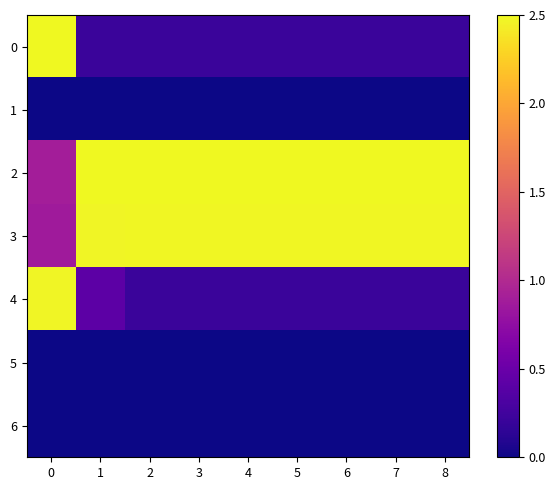

Reading right to left, extract all data points from this chart.

0: 8=0.2	7=0.2	6=0.2	5=0.2	4=0.2	3=0.2	2=0.2	1=0.2	0=2.5
1: 8=0.0	7=0.0	6=0.0	5=0.0	4=0.0	3=0.0	2=0.0	1=0.0	0=0.0
2: 8=2.5	7=2.5	6=2.5	5=2.5	4=2.5	3=2.5	2=2.5	1=2.5	0=0.9
3: 8=2.5	7=2.5	6=2.5	5=2.5	4=2.5	3=2.5	2=2.5	1=2.5	0=0.9
4: 8=0.2	7=0.2	6=0.2	5=0.2	4=0.2	3=0.2	2=0.2	1=0.4	0=2.5
5: 8=0.0	7=0.0	6=0.0	5=0.0	4=0.0	3=0.0	2=0.0	1=0.0	0=0.0
6: 8=0.0	7=0.0	6=0.0	5=0.0	4=0.0	3=0.0	2=0.0	1=0.0	0=0.0